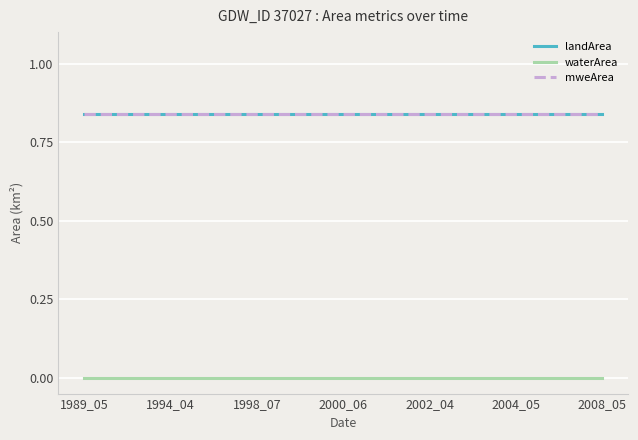

Is this an area chart (filled region under the line)?

No